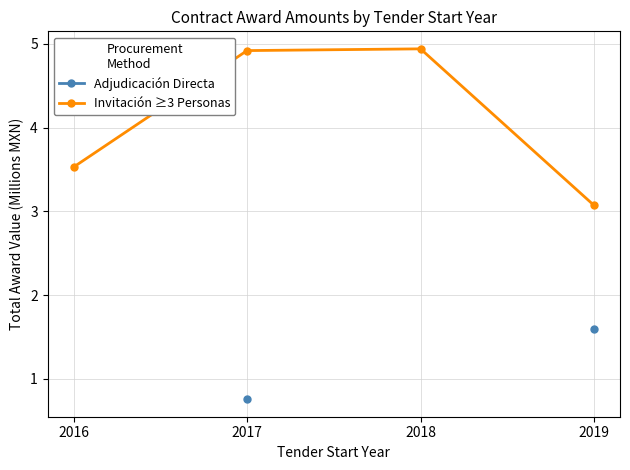

What value does the Invitación ≥3 Personas series have at 2019?

3.1